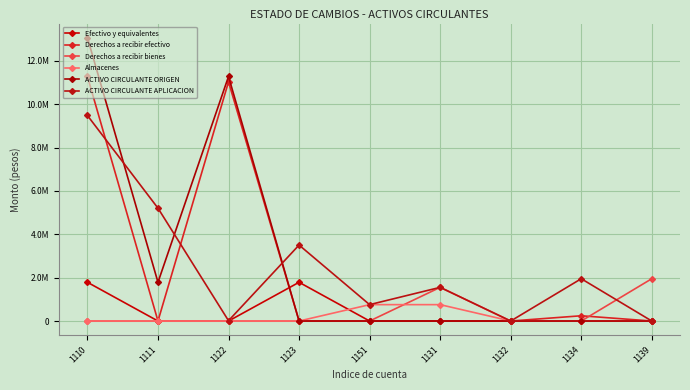

Is this an area chart (filled region under the line)?

No